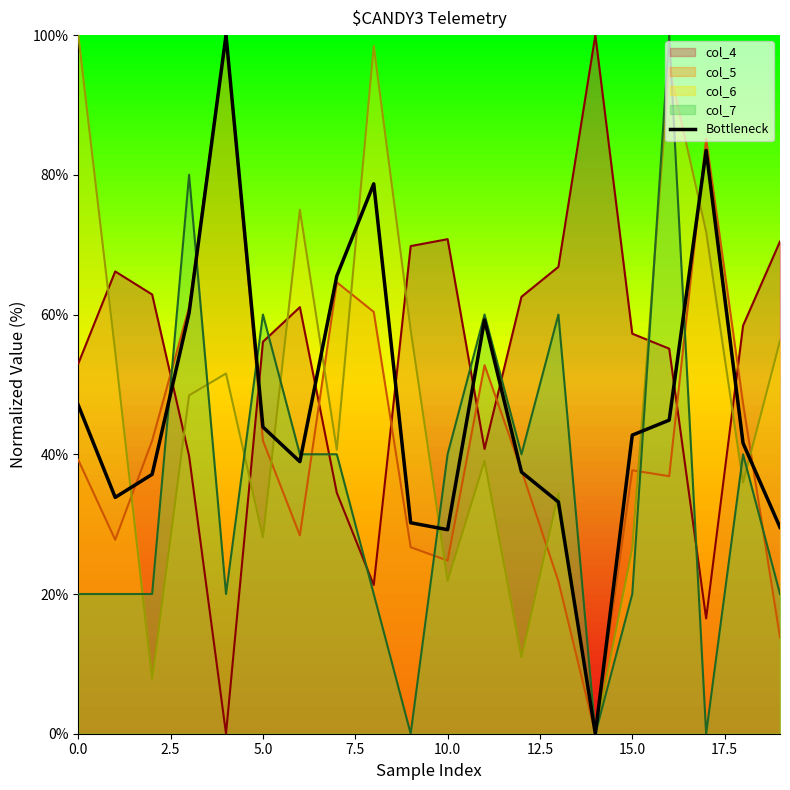

What is the label of the 4th point from the right?

16